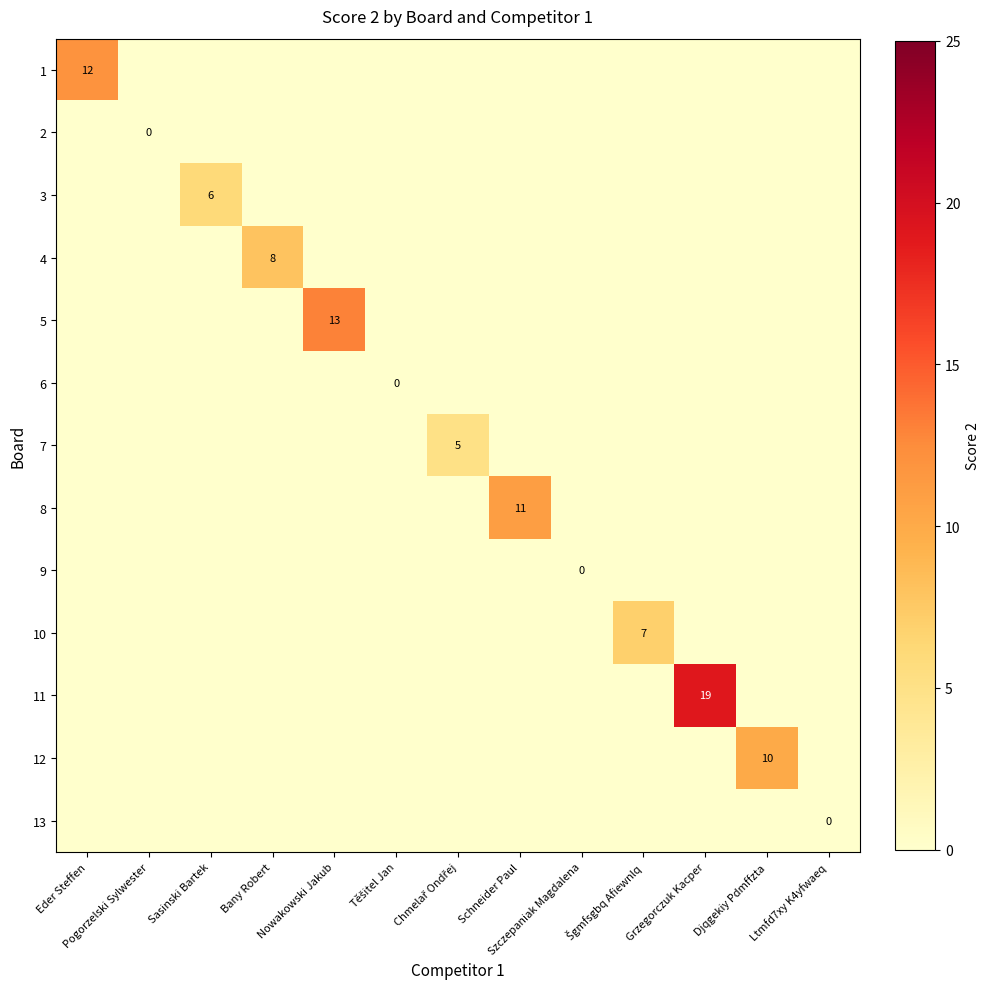

At how many categories does at least one series exceed 8?

5